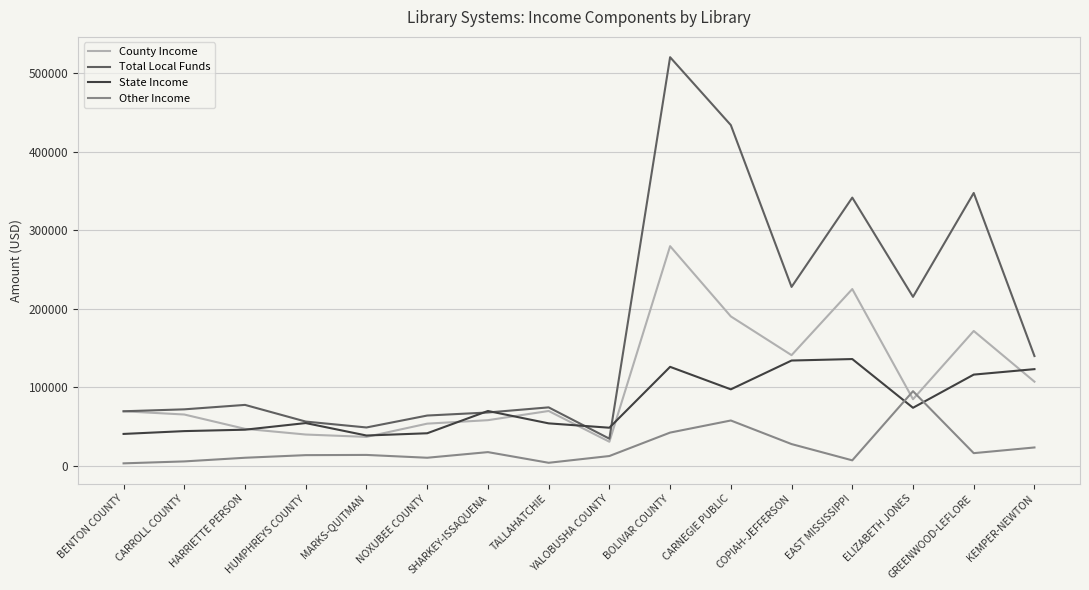

Does the chart display data point markers on the line(s)?

No